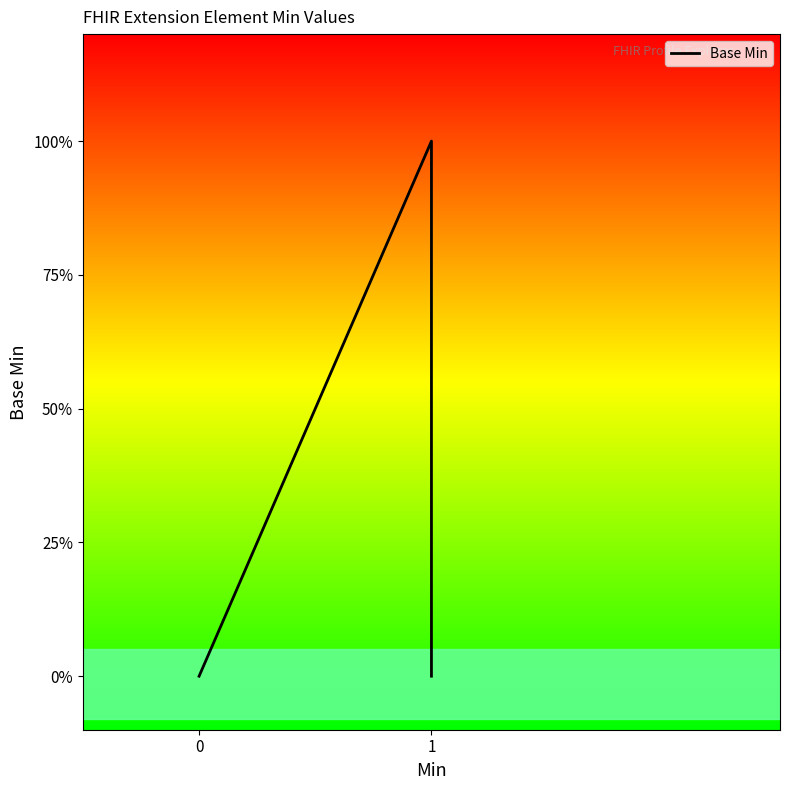

Does the chart have visible grid lines?

No